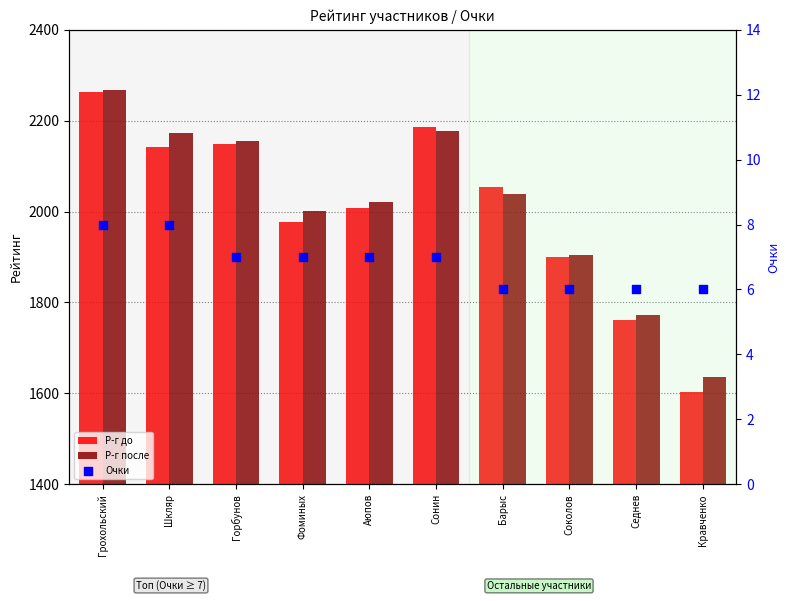

Is the value of Очки at Горбунов greater than the value of Р-г до at Шкляр?

No